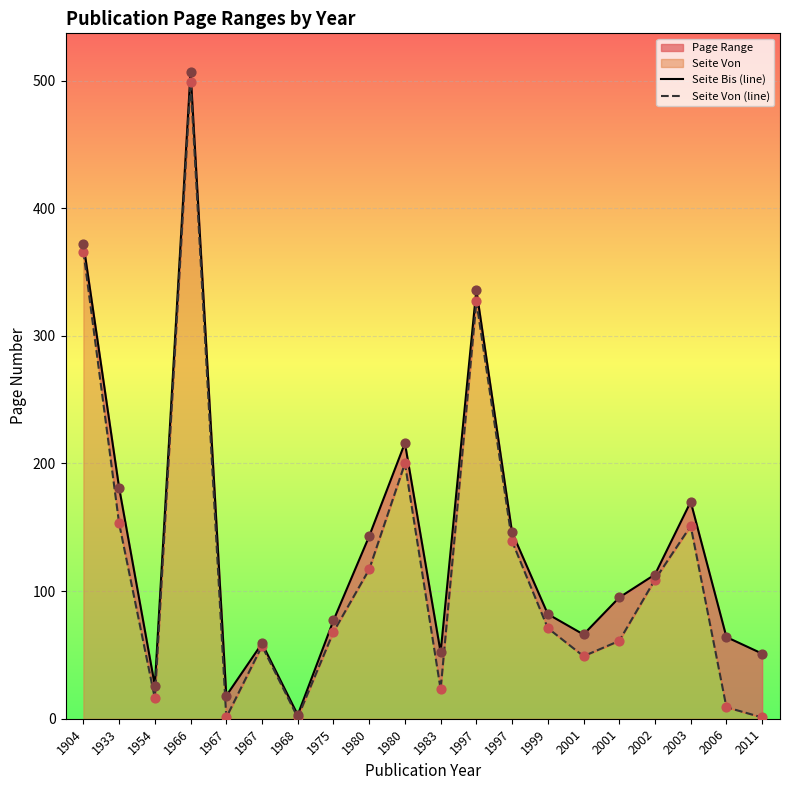

Is the value of Seite Bis (line) at 1980 greater than the value of Seite Von (line) at 1999?

Yes